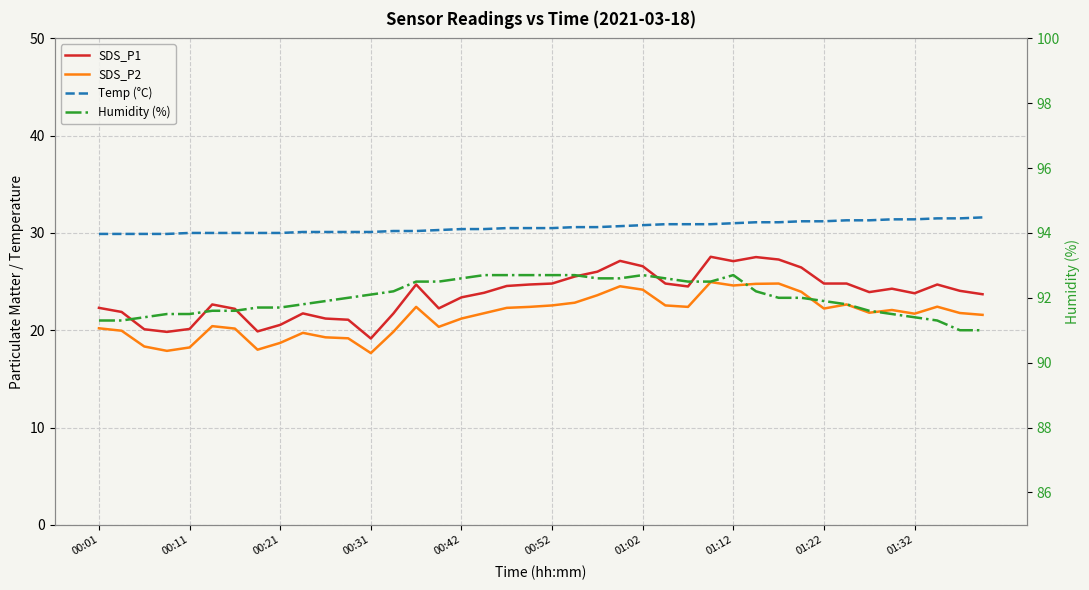

What is the average value of the Temp (°C) series?

30.6